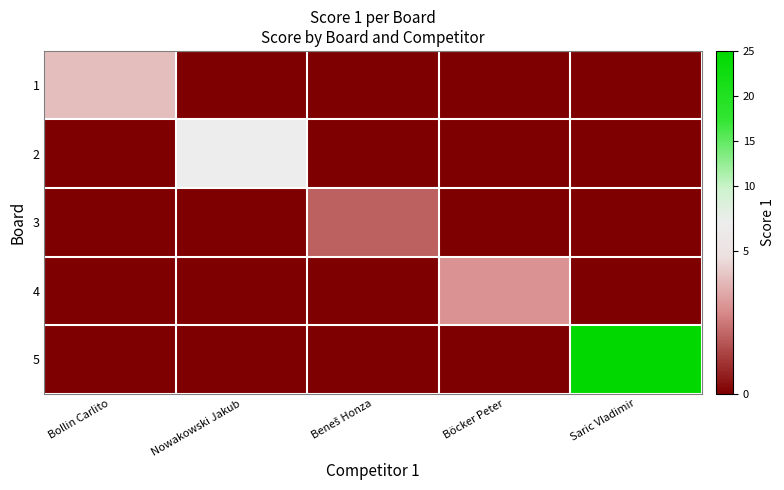

Reading right to left, what are all the values shown in this chart?

1: Saric Vladimir=0	Böcker Peter=0	Beneš Honza=0	Nowakowski Jakub=0	Bollin Carlito=4
2: Saric Vladimir=0	Böcker Peter=0	Beneš Honza=0	Nowakowski Jakub=6	Bollin Carlito=0
3: Saric Vladimir=0	Böcker Peter=0	Beneš Honza=2	Nowakowski Jakub=0	Bollin Carlito=0
4: Saric Vladimir=0	Böcker Peter=3	Beneš Honza=0	Nowakowski Jakub=0	Bollin Carlito=0
5: Saric Vladimir=25	Böcker Peter=0	Beneš Honza=0	Nowakowski Jakub=0	Bollin Carlito=0